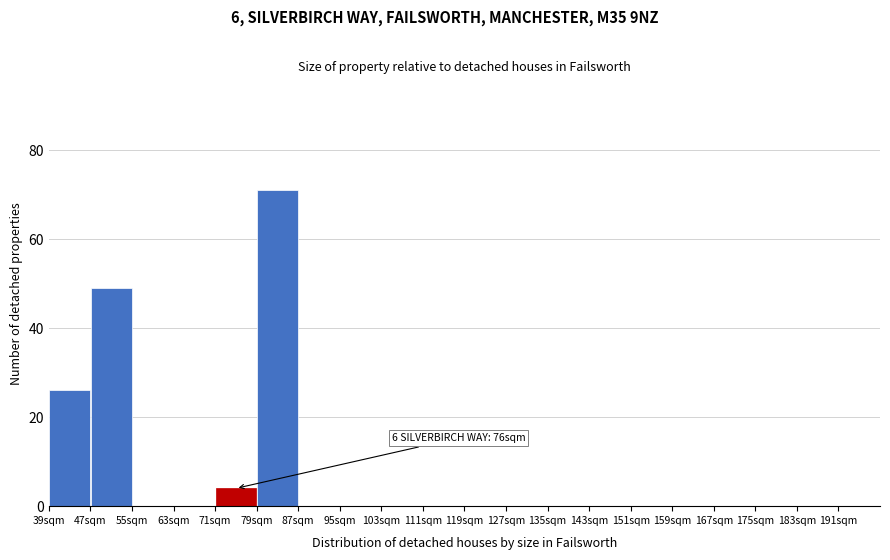

Over which range of the x-axis is the bar tallest?

79 to 87